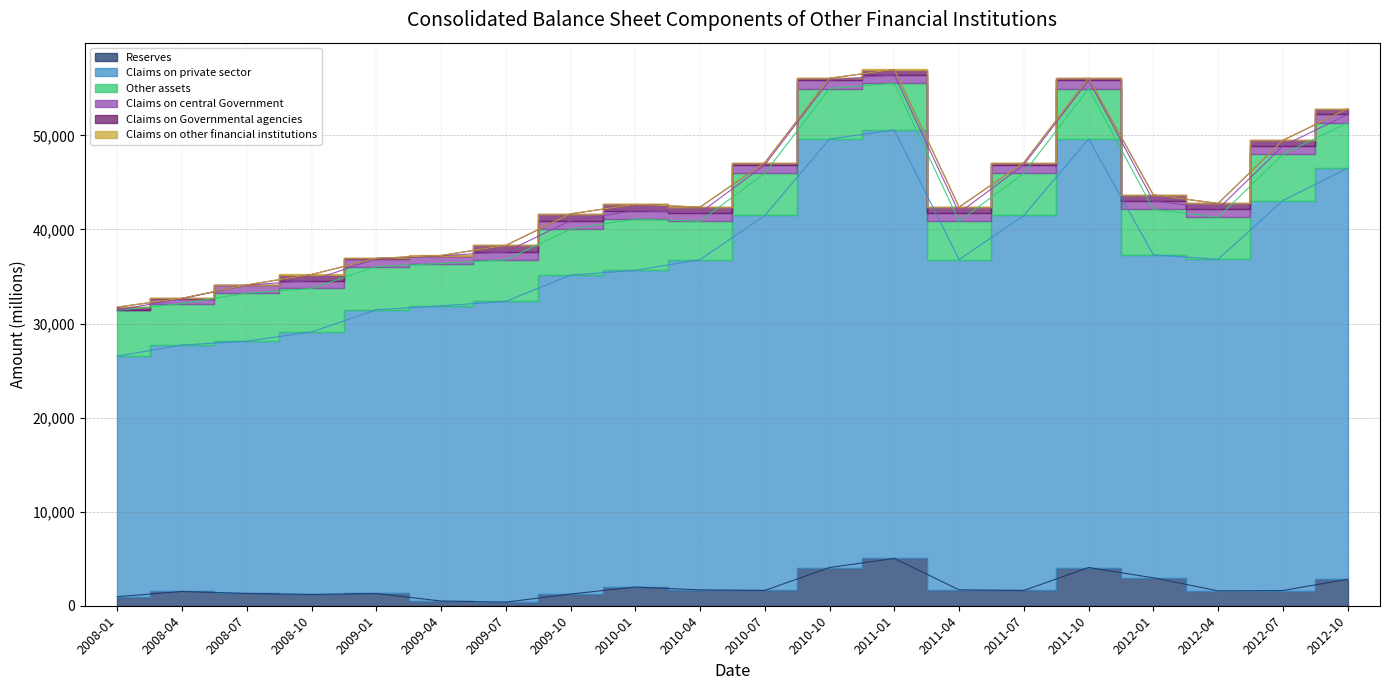

What is the sum of all Claims on private sector values?

708820.9